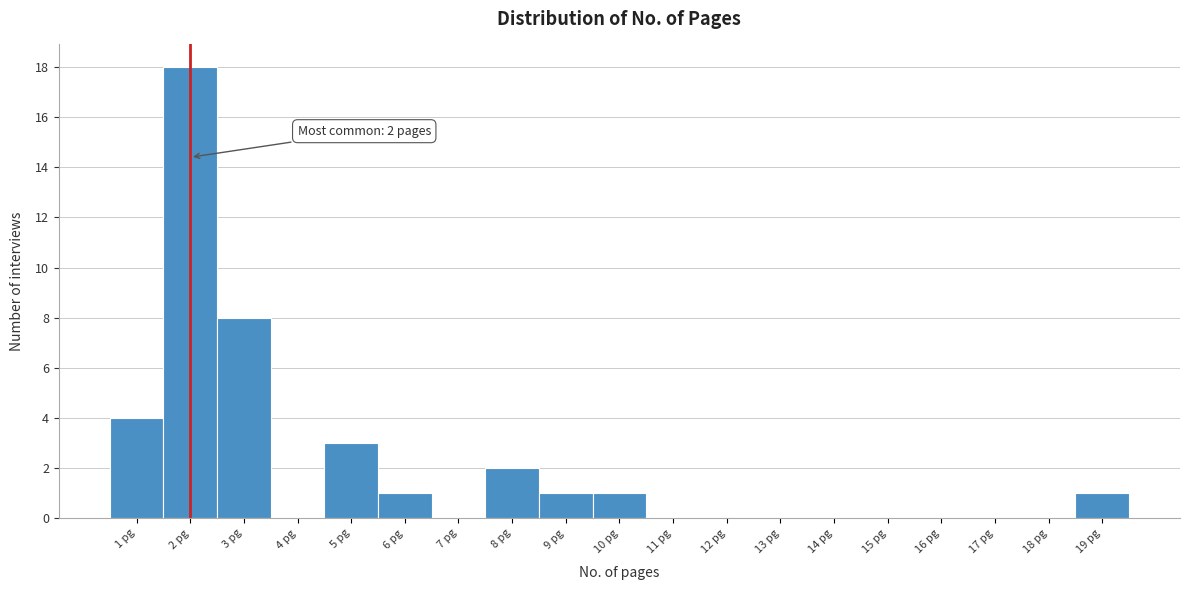

Reading left to right, what are all the values shown in this chart?

1 pg=4	2 pg=18	3 pg=8	4 pg=0	5 pg=3	6 pg=1	7 pg=0	8 pg=2	9 pg=1	10 pg=1	11 pg=0	12 pg=0	13 pg=0	14 pg=0	15 pg=0	16 pg=0	17 pg=0	18 pg=0	19 pg=1